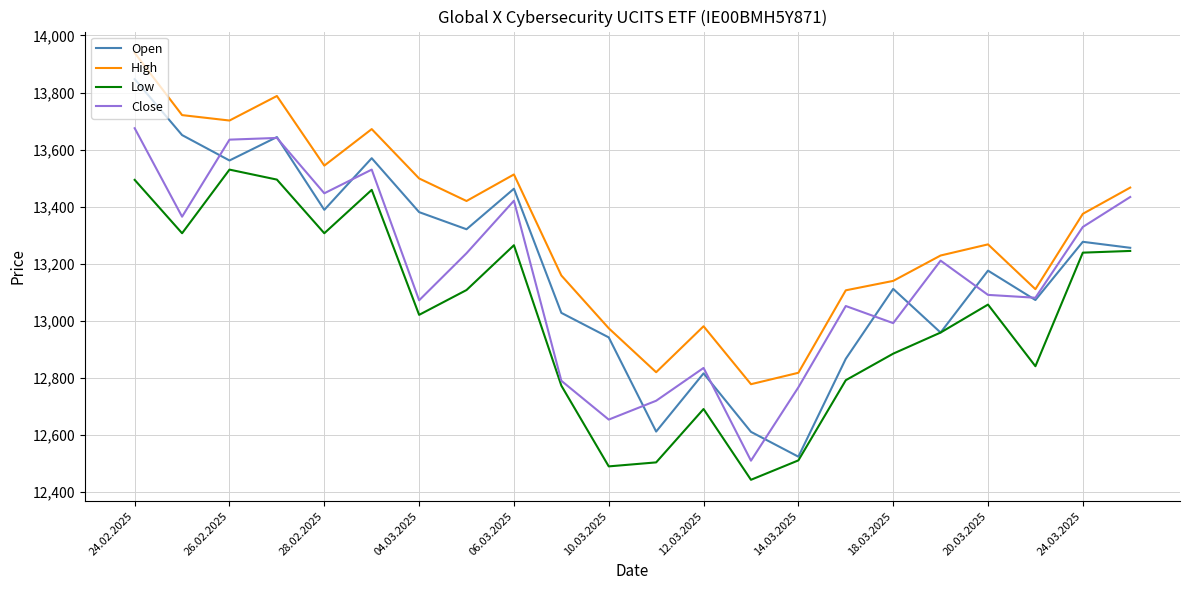

Which series has the largest total across all categories?

High